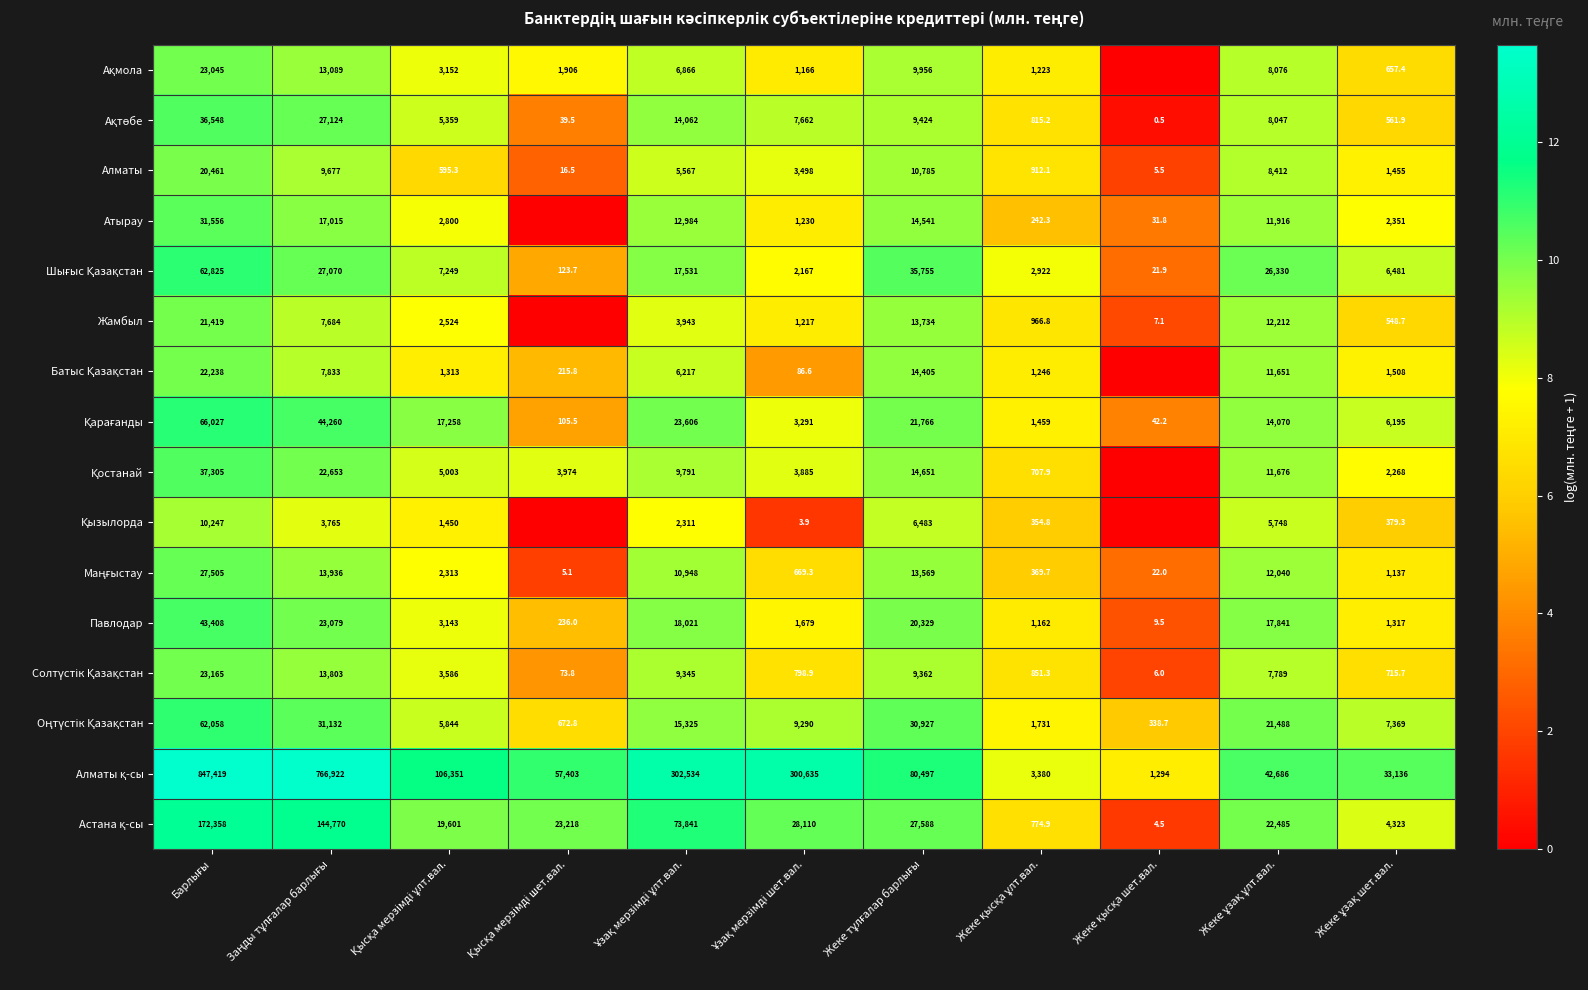

What is the sum of all Алматы values?

61384.4